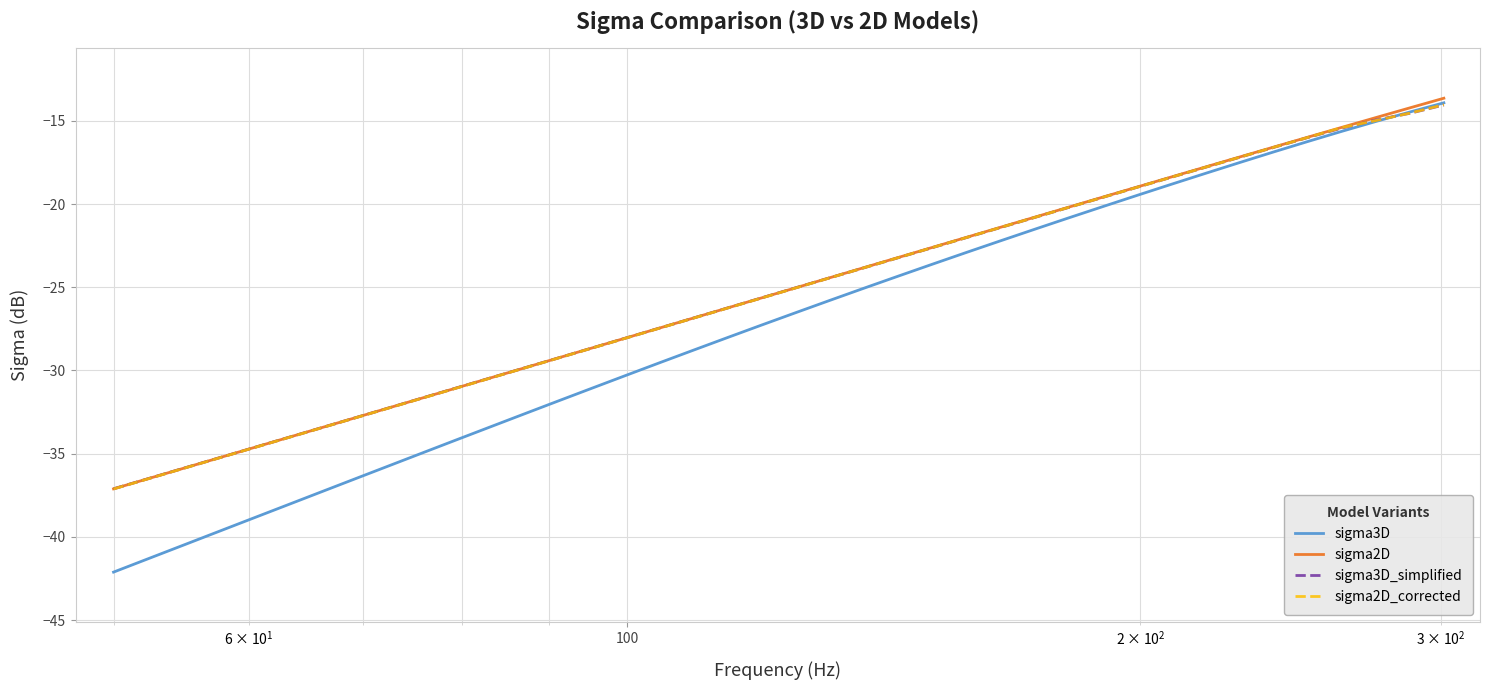

Which series has the widest spread of values?

sigma3D